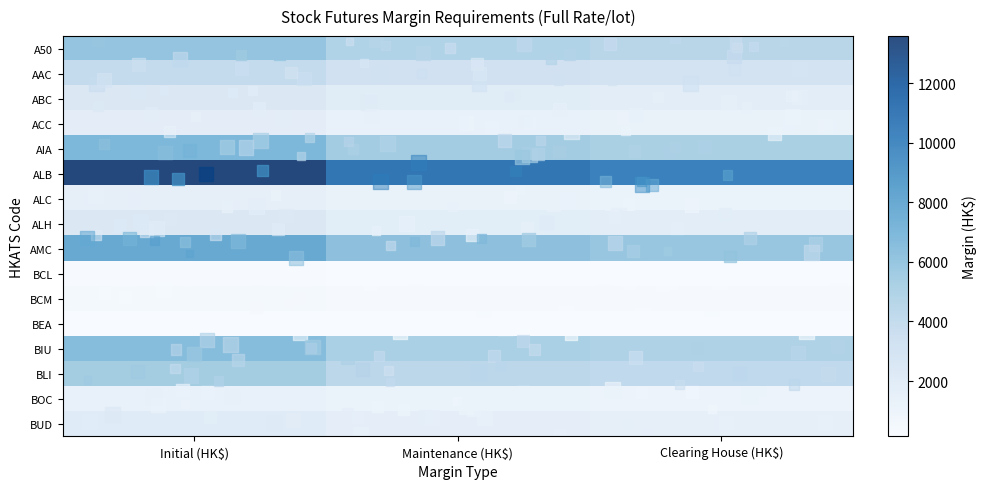

What is the total value across all series at Clearing House (HK$)?

46194